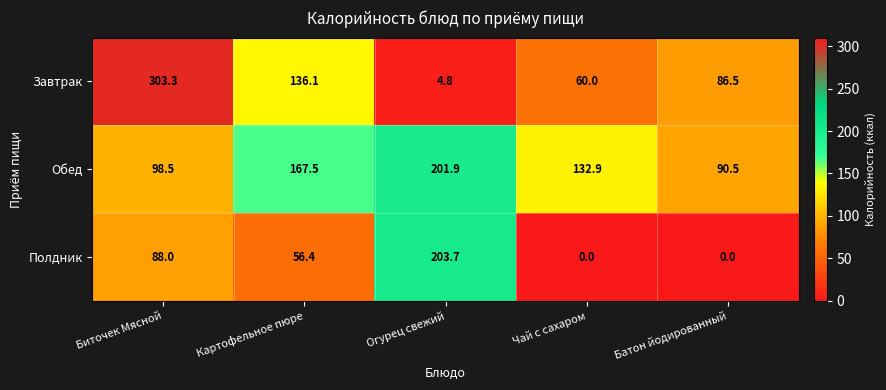

How many data points does each series have?

5